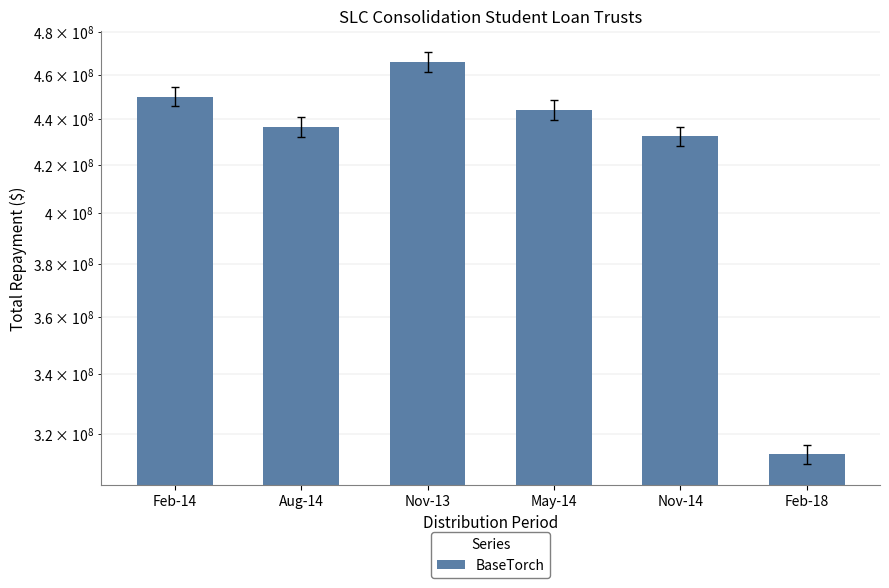

Reading left to right, transcribe all the data shown in this chart.

Feb-14=449913238.1	Aug-14=436286892.3	Nov-13=466091336.3	May-14=443733890.6	Nov-14=432130810.5	Feb-18=313388298.8